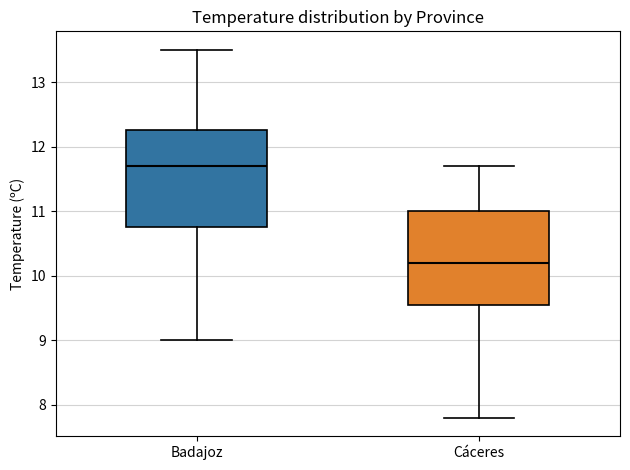

Where is the upper edge of the box for Cáceres on the y-axis? The values are not printed on the chart, so give them approximately, as read against the axis.

11.0